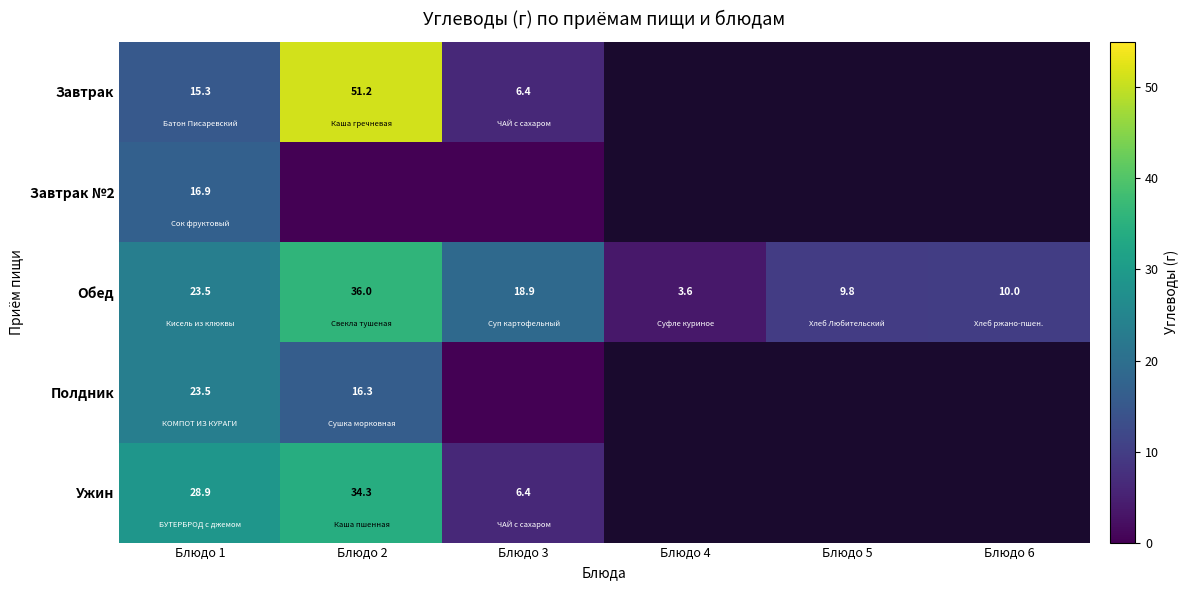

The value of Ужин at Блюдо 3 is 6.4. True or false?

True